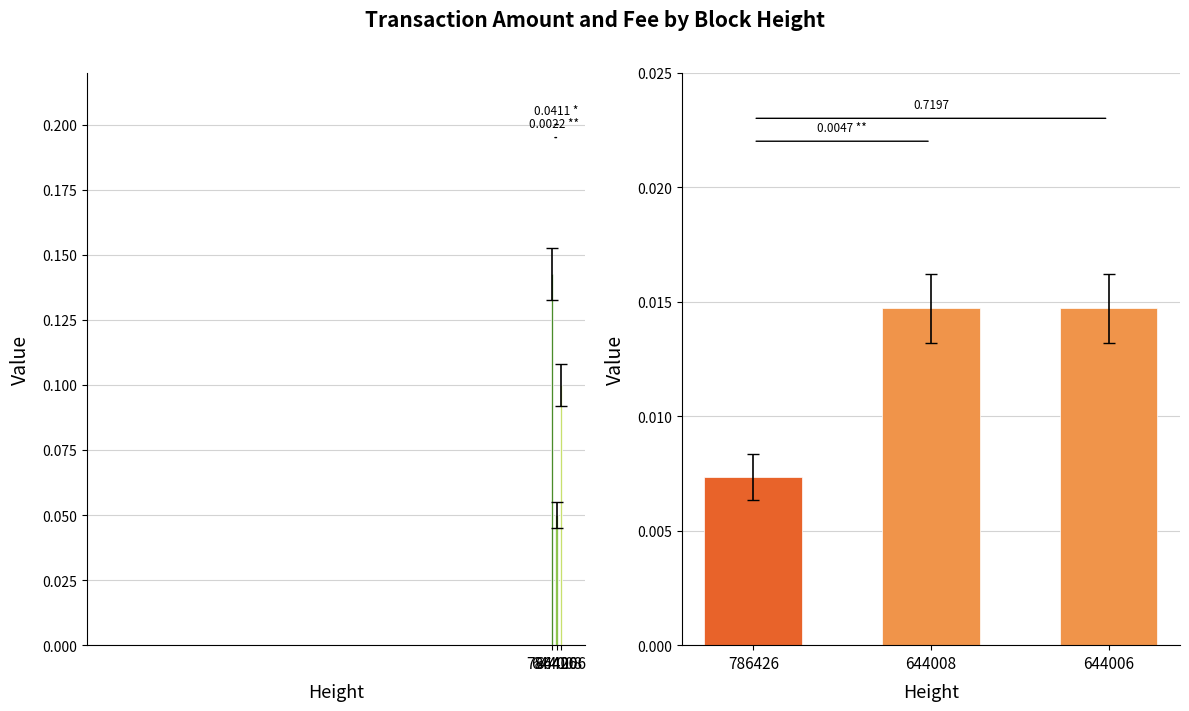

How many bars are there in each group?

2